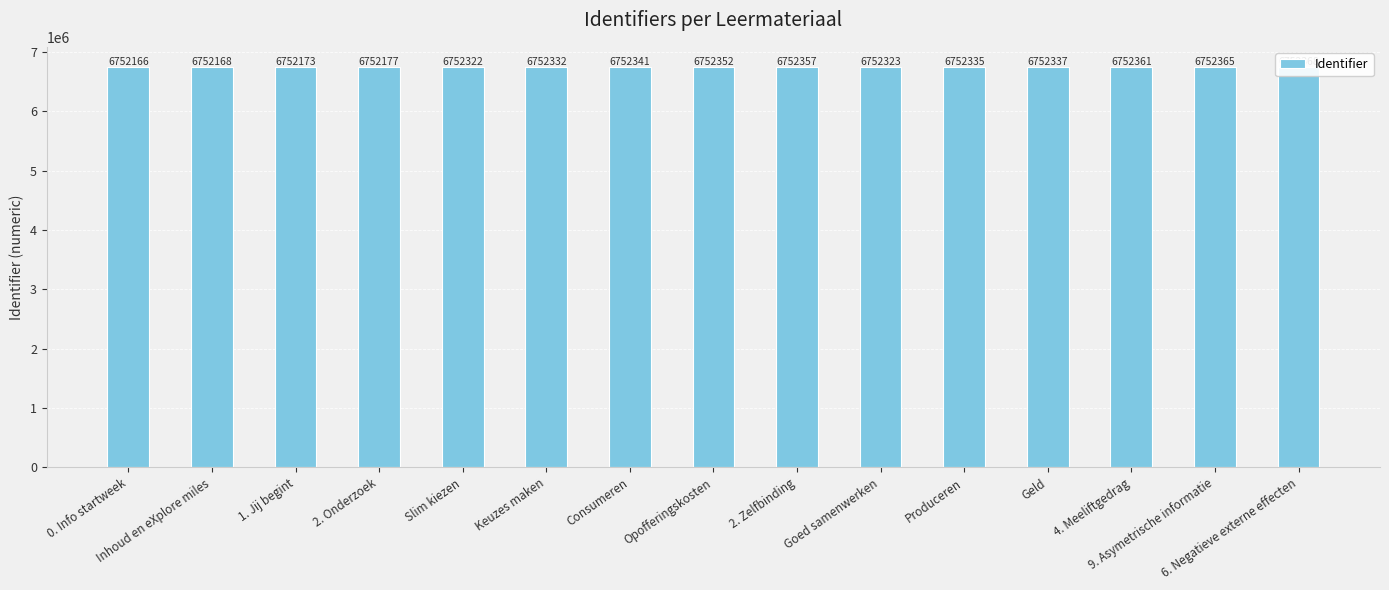

Reading right to left, list all the values displayed in this chart.

6. Negatieve externe effecten=6752368	9. Asymetrische informatie=6752365	4. Meeliftgedrag=6752361	Geld=6752337	Produceren=6752335	Goed samenwerken=6752323	2. Zelfbinding=6752357	Opofferingskosten=6752352	Consumeren=6752341	Keuzes maken=6752332	Slim kiezen=6752322	2. Onderzoek=6752177	1. Jij begint=6752173	Inhoud en eXplore miles=6752168	0. Info startweek=6752166